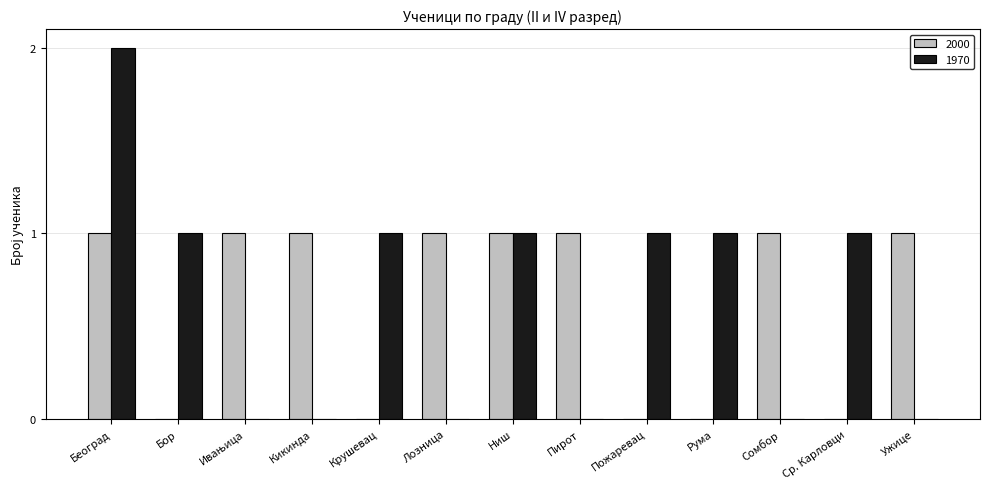

Are the bars horizontal?

No